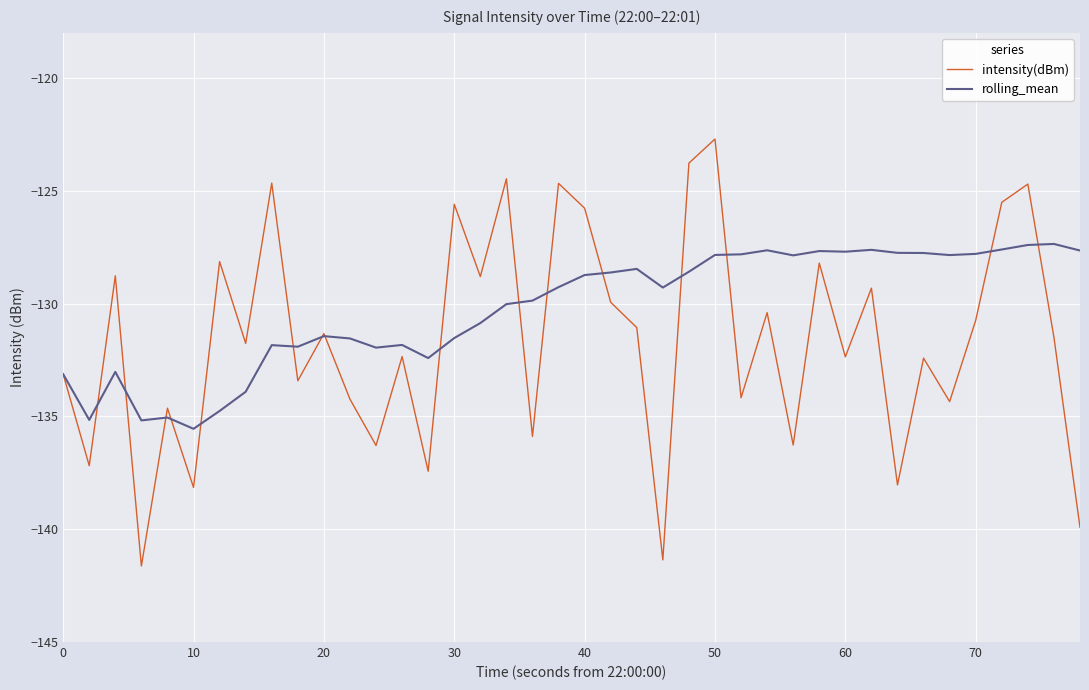

Which series has the largest total across all categories?

rolling_mean